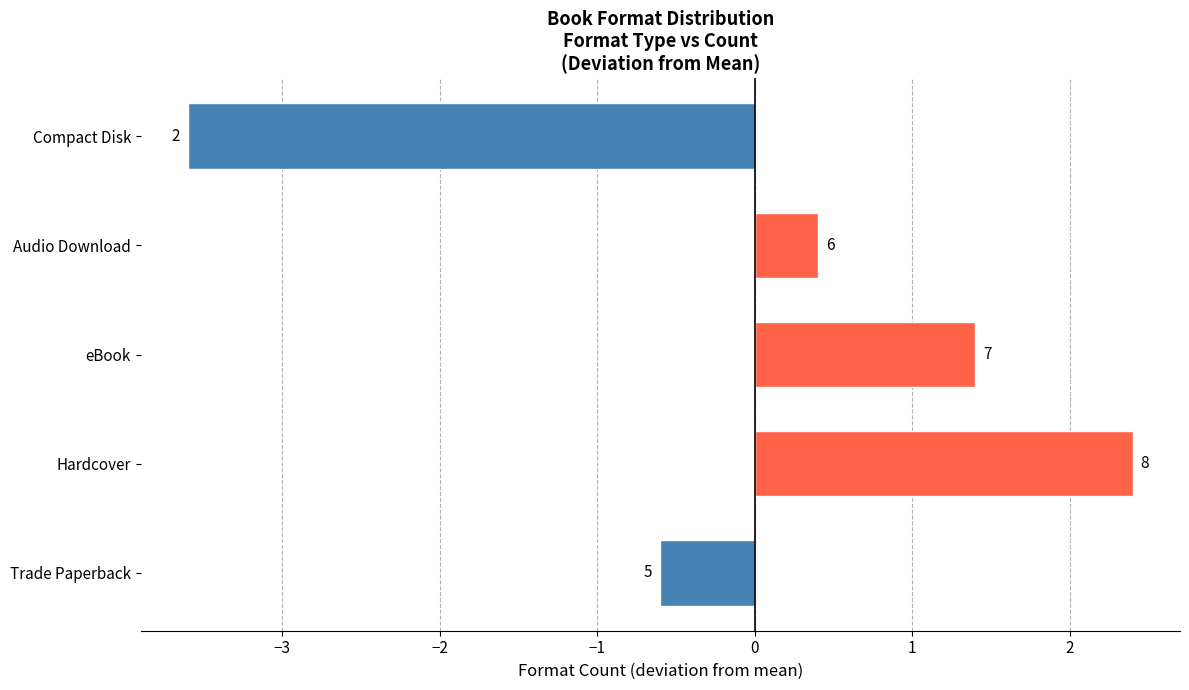

What is the minimum value shown in the chart?

-3.6